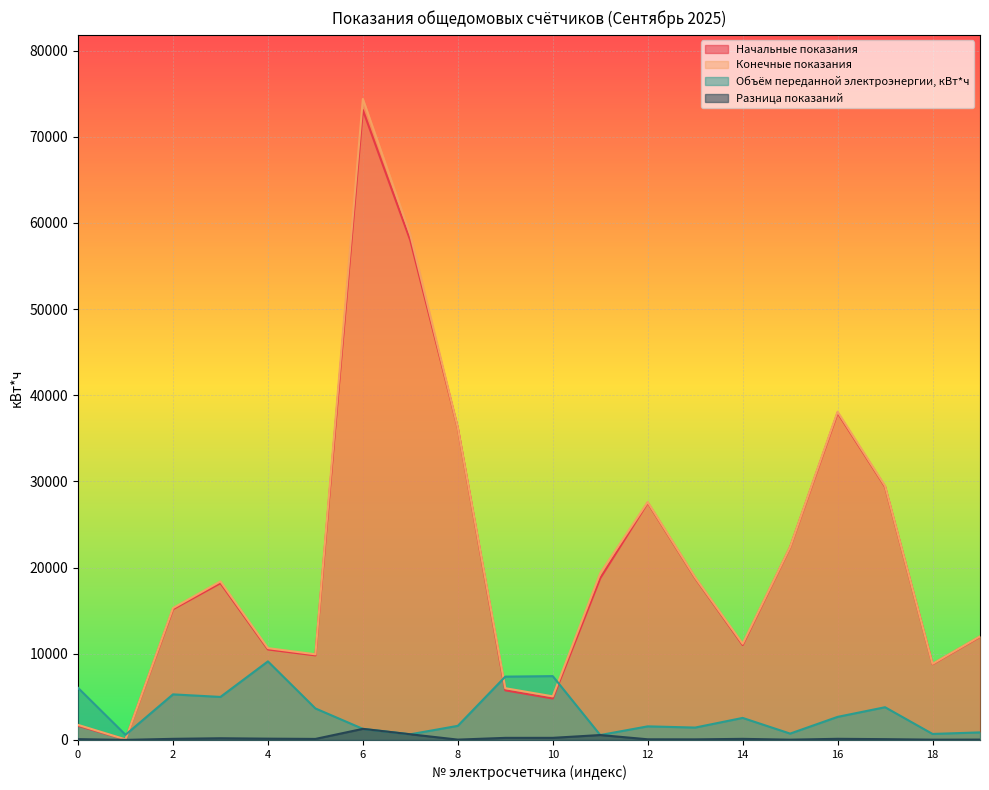

What is the maximum value shown in the chart?

74396